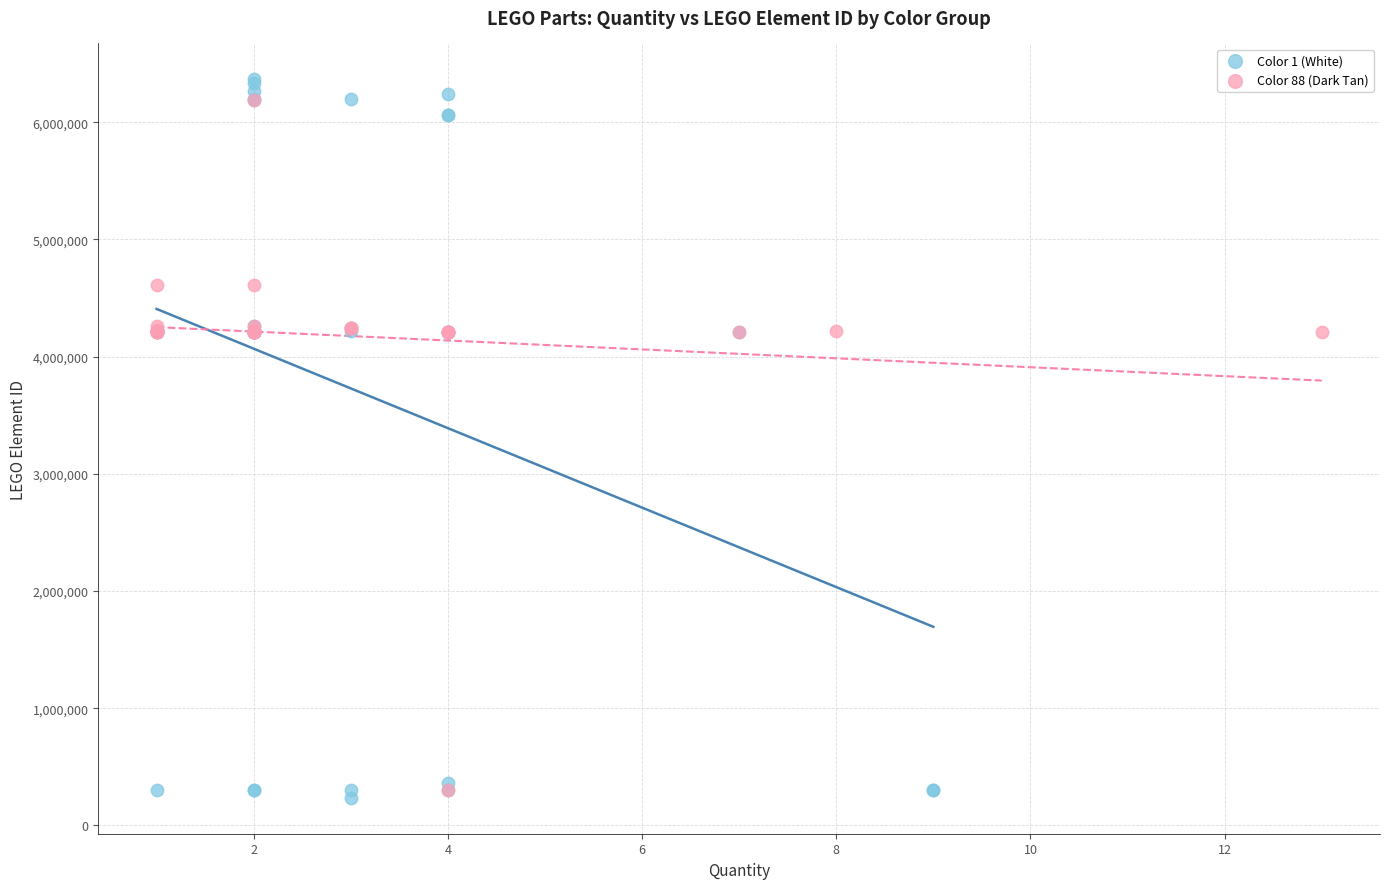

What are all the series names shown in the legend?

Color 1 (White), Color 88 (Dark Tan)